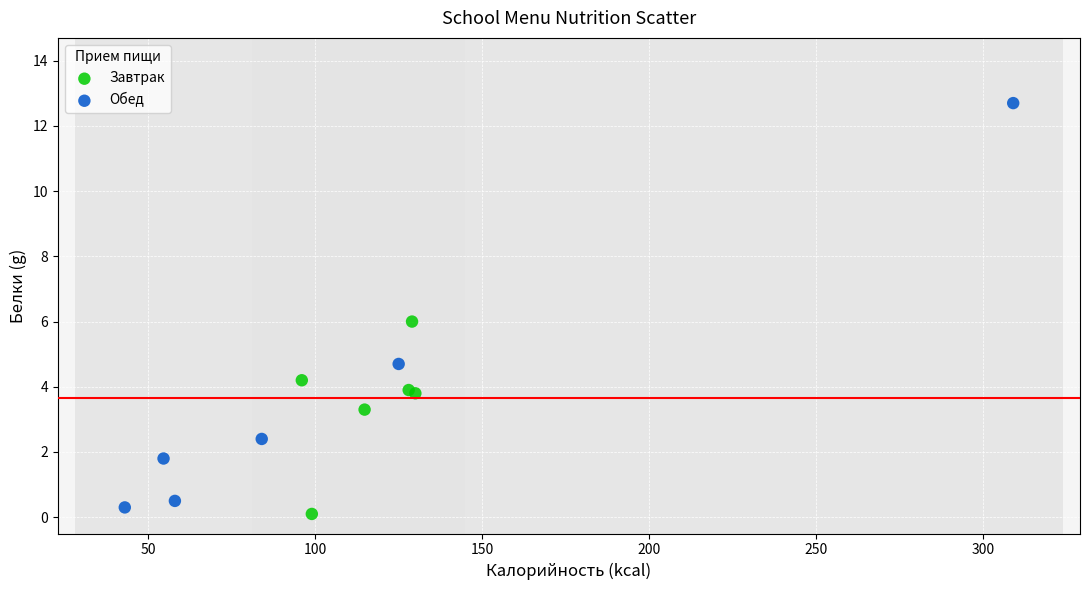

Which series has the largest Y range (max minus min)?

Обед